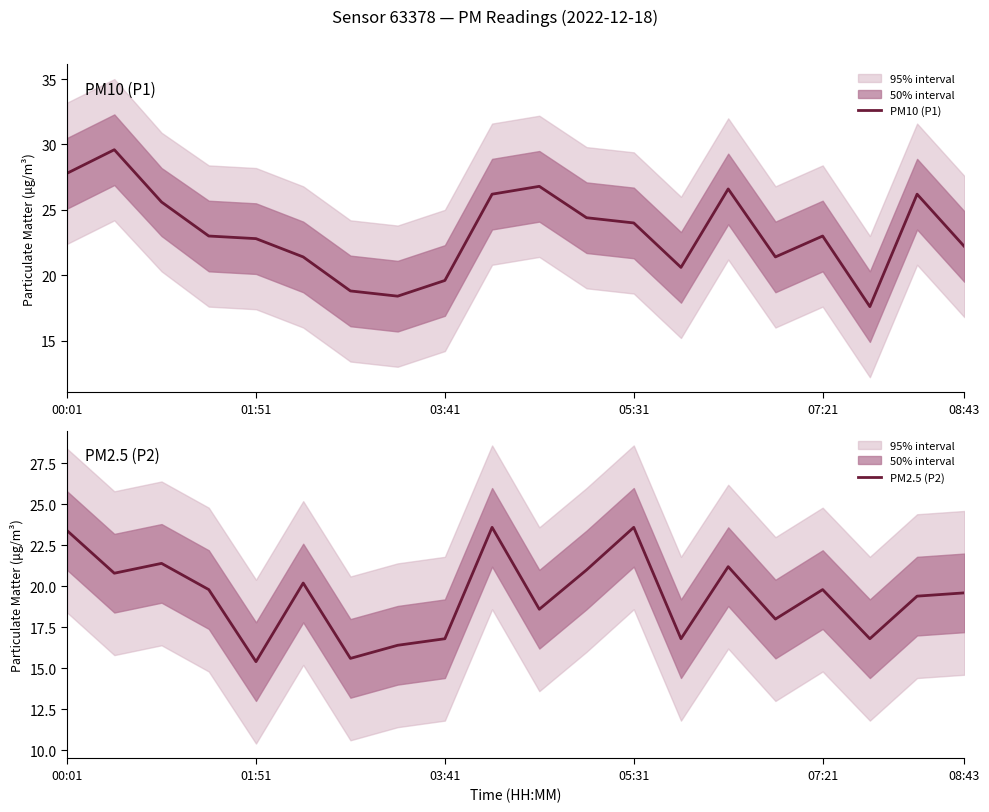

Is it true that PM10 (P1) equals 26.2 at 9?

True